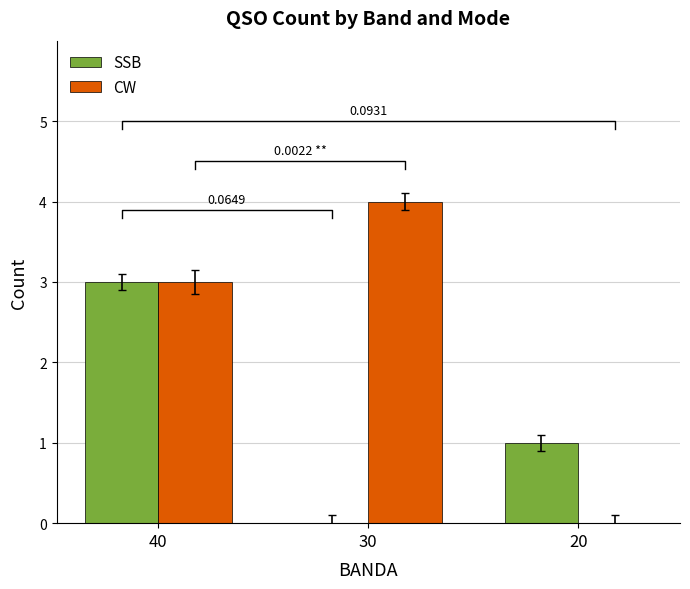

What is the value of the CW bar at the 2nd from the left?

4